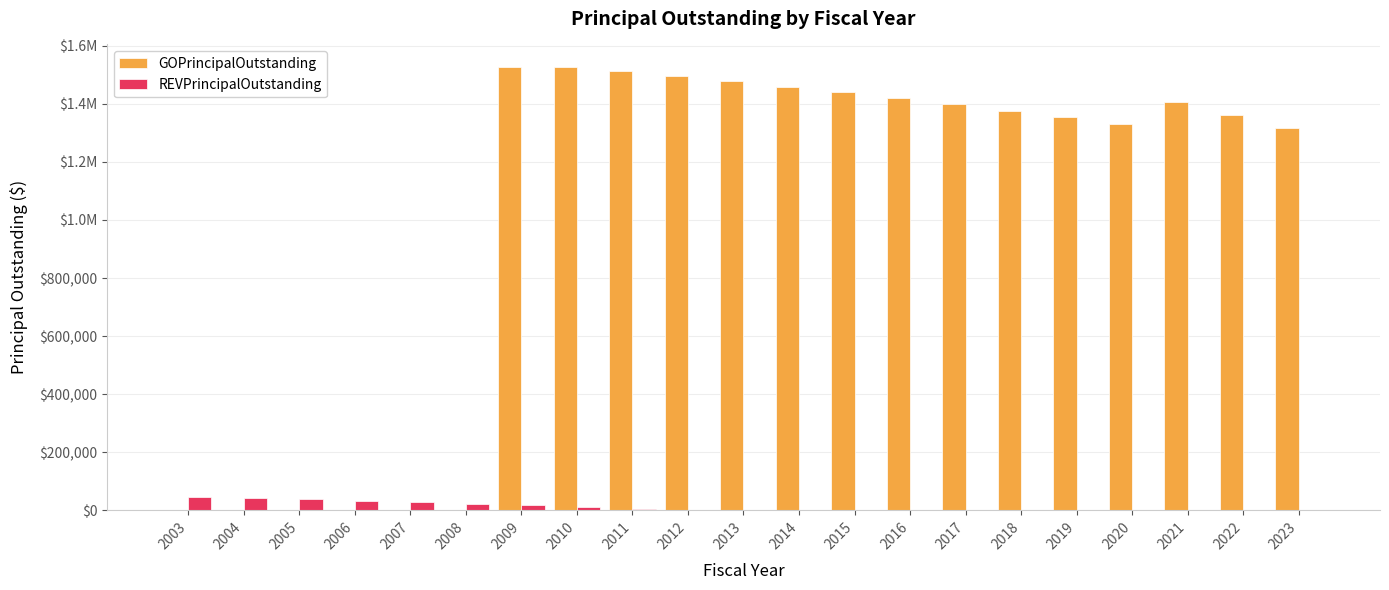

Rank the series at 2007 from highest to lowest value.

REVPrincipalOutstanding, GOPrincipalOutstanding